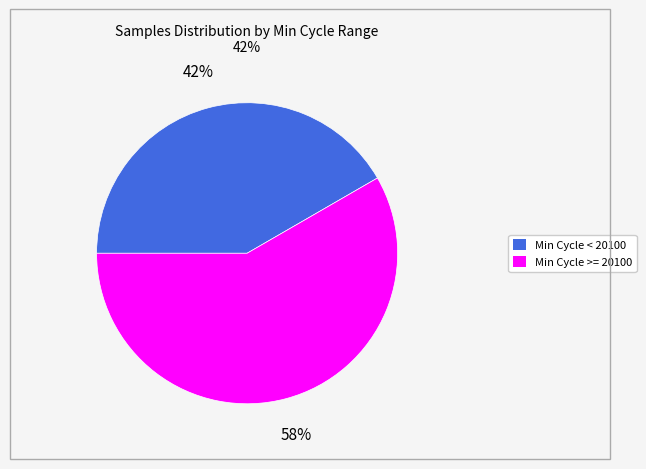

Is there any slice that represents more than half of the pie?

Yes